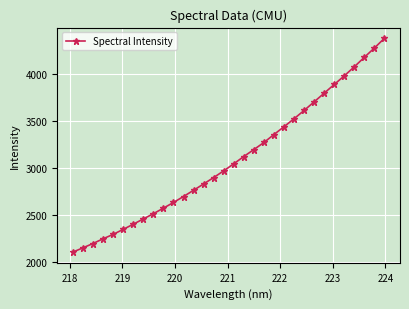

What is the greatest value displayed?

4385.2